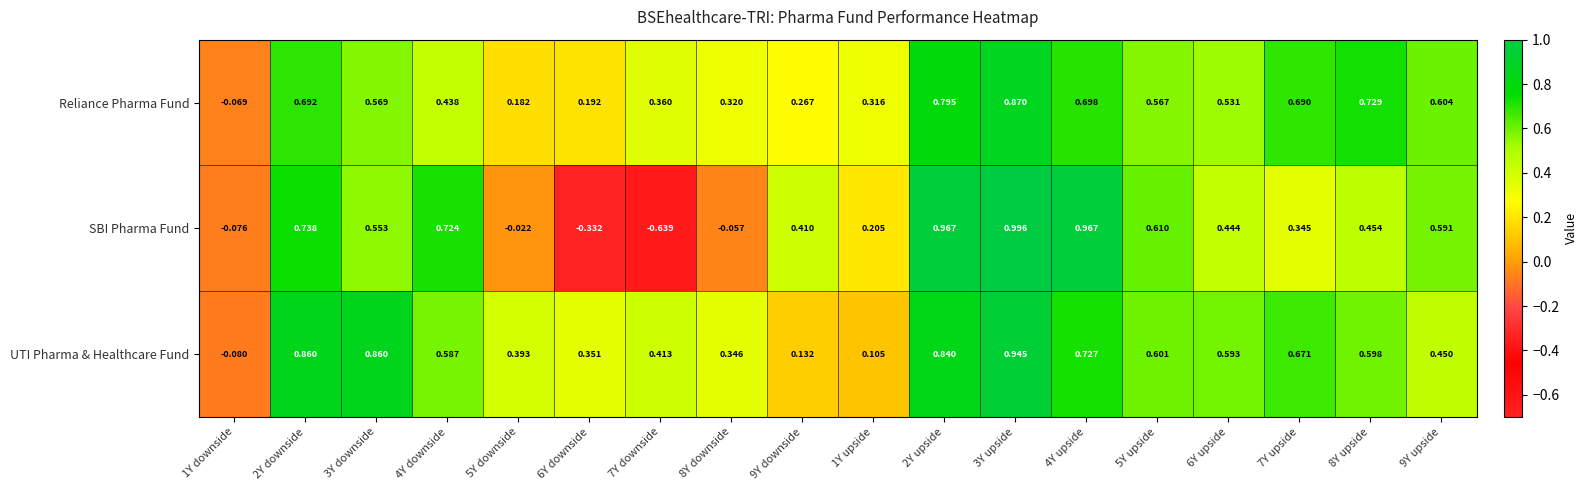

Which series has the largest range (max minus min)?

SBI Pharma Fund